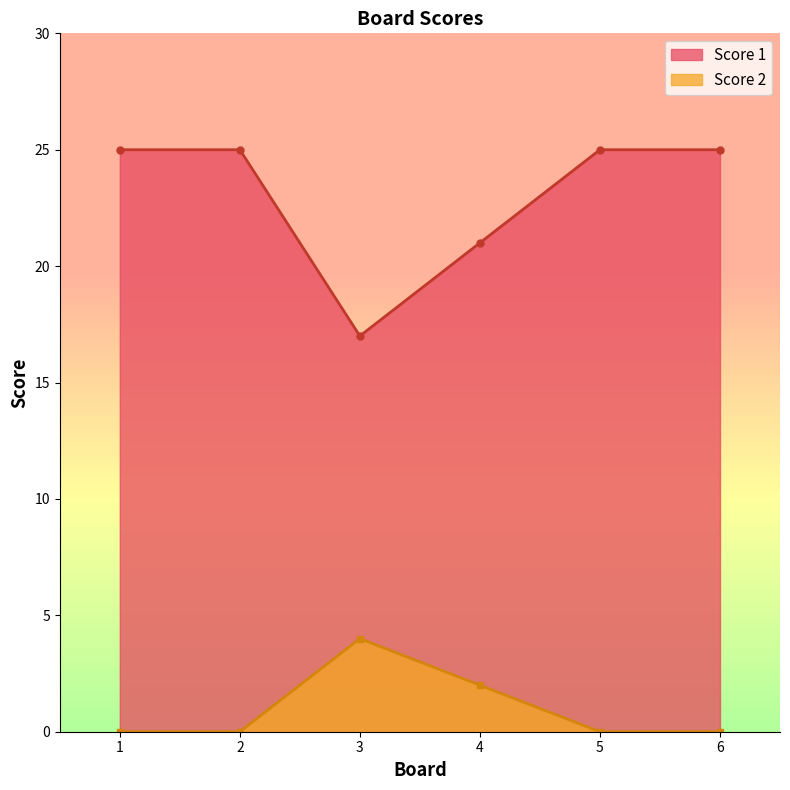

True or false: Score 2 and Score 1 intersect in this chart.

False